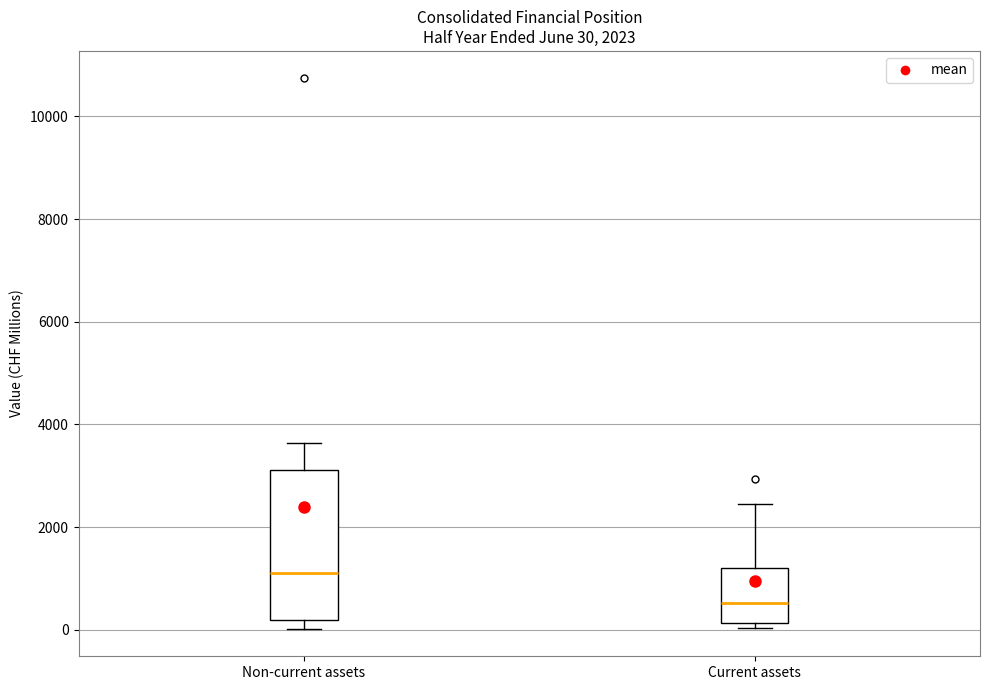

Comparing the boxes themselves (not the whiskers), which one is the tallest?

Non-current assets